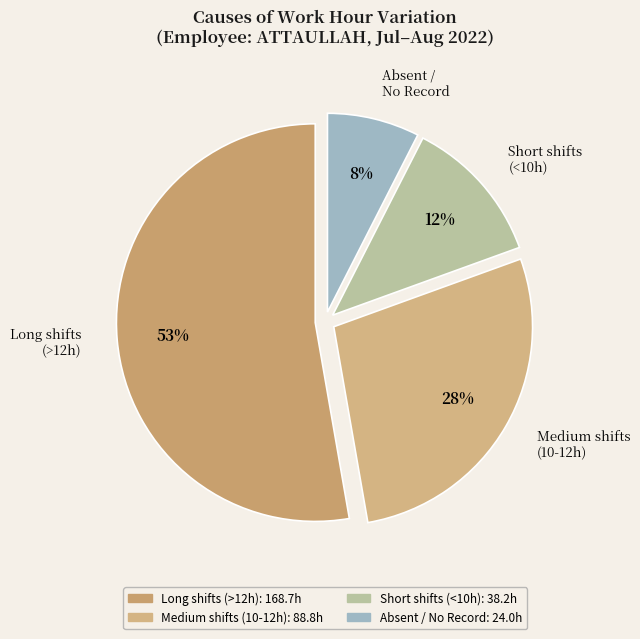

How many segments does this pie chart have?

4